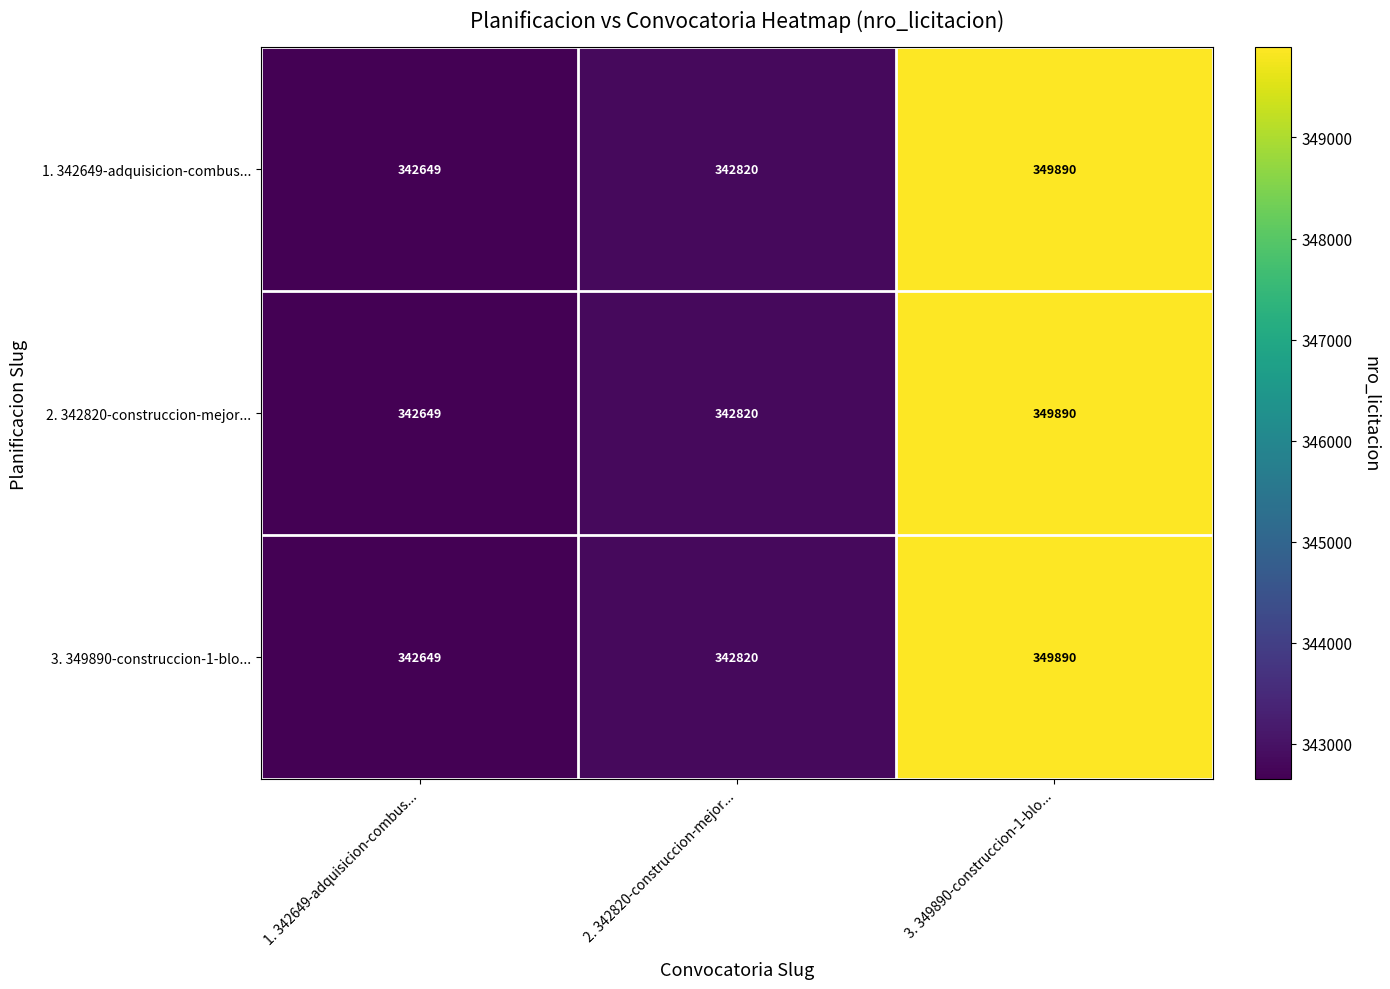

The value of 2. 342820-construccion-mejor... at 2. 342820-construccion-mejor... is 342820. True or false?

True